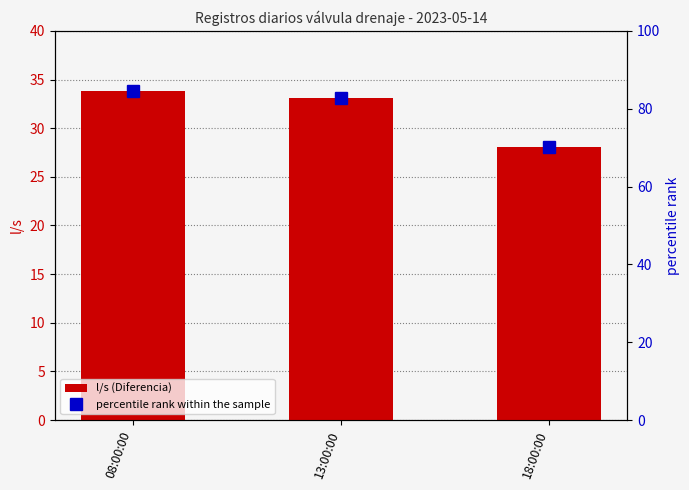

Where is l/s (Diferencia) nearest to the value 30?

18:00:00